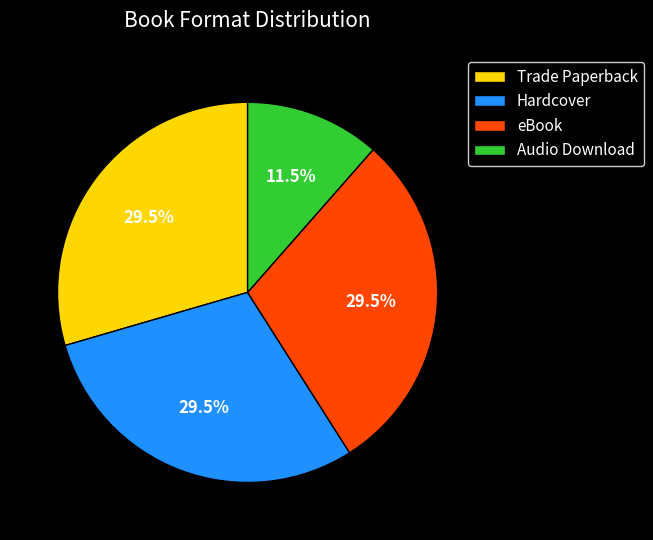

What percentage is NOT represented by Hardcover?

70.5%